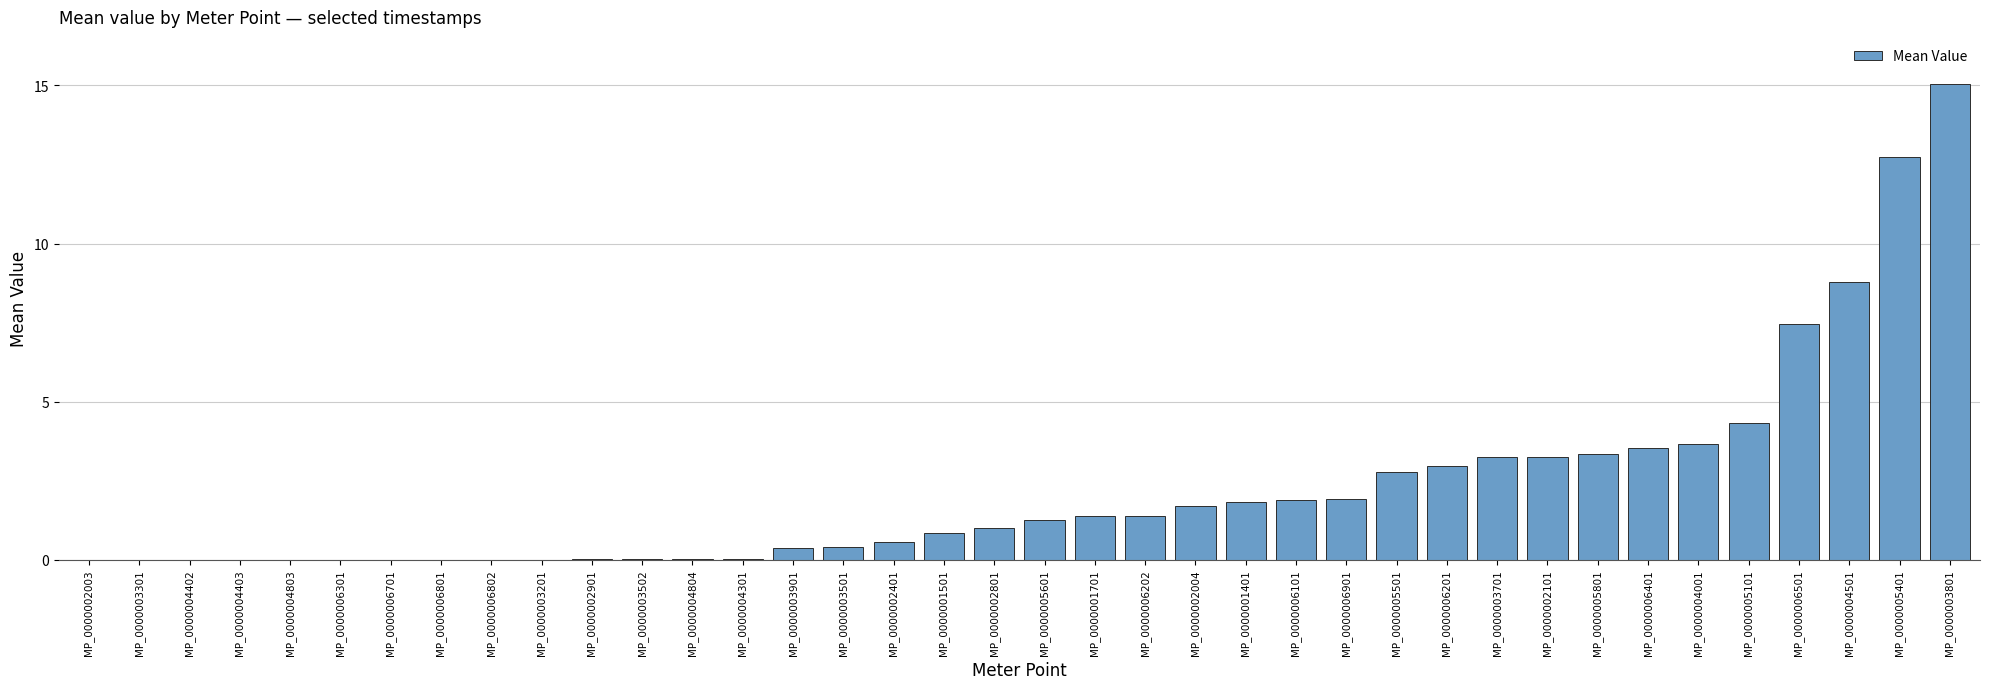

Does the chart contain stacked bars?

No